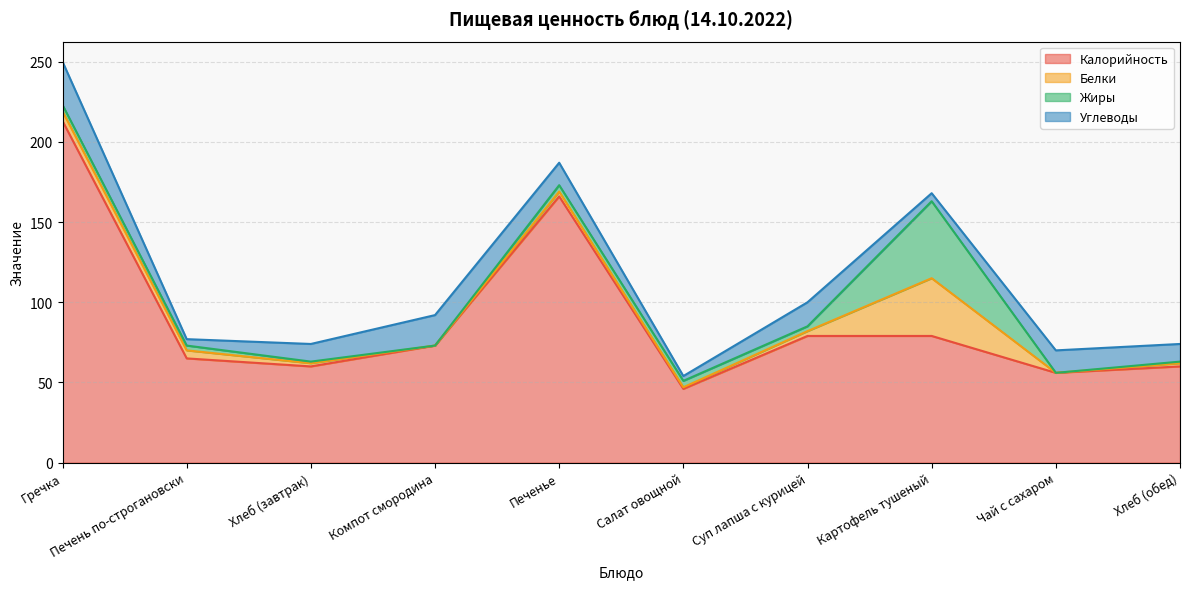

What is the highest value of the Углеводы series?

27